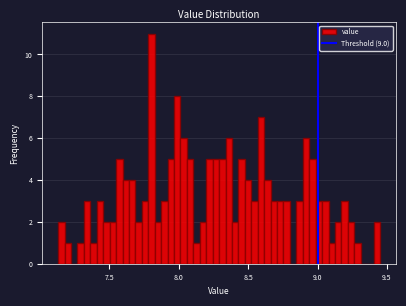

Read against the x-axis, roughly where is the centre of the tallest bar?

7.80